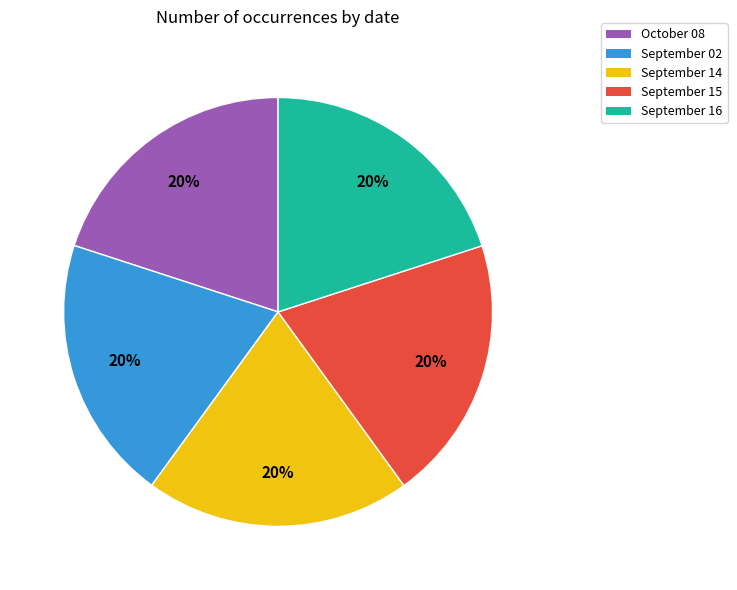

Is the sum of September 02 and October 08 greater than half?

No